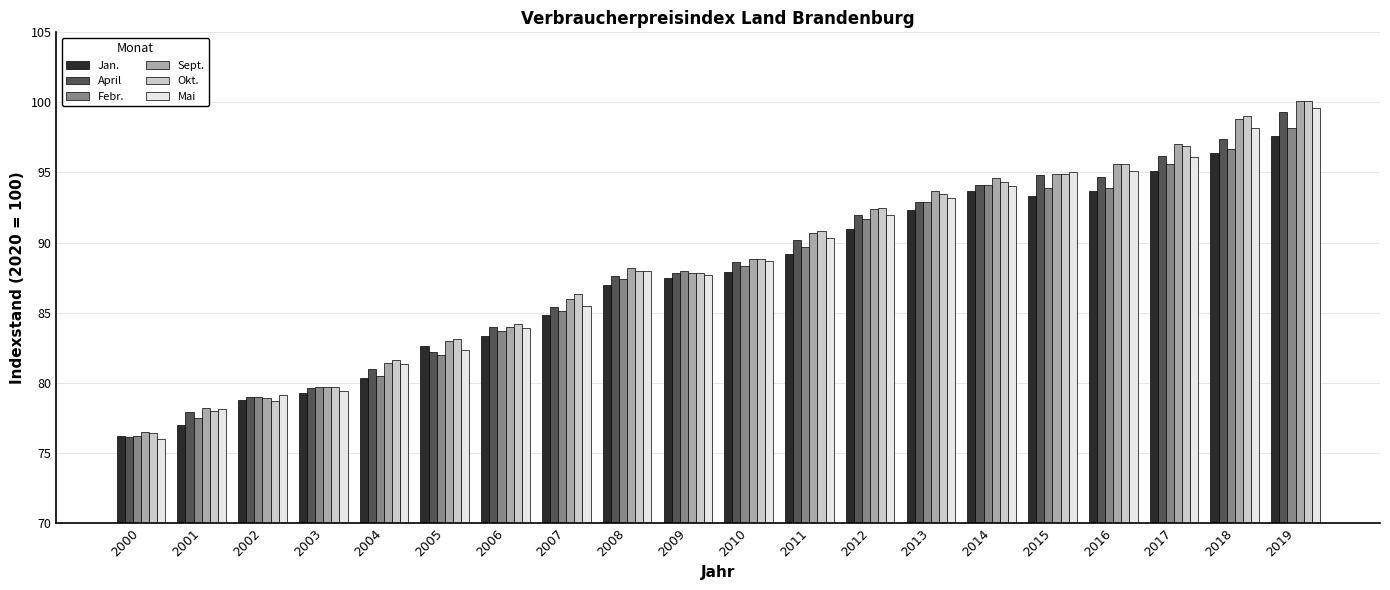

What is the difference between the highest and lowest values at 2015?

1.7